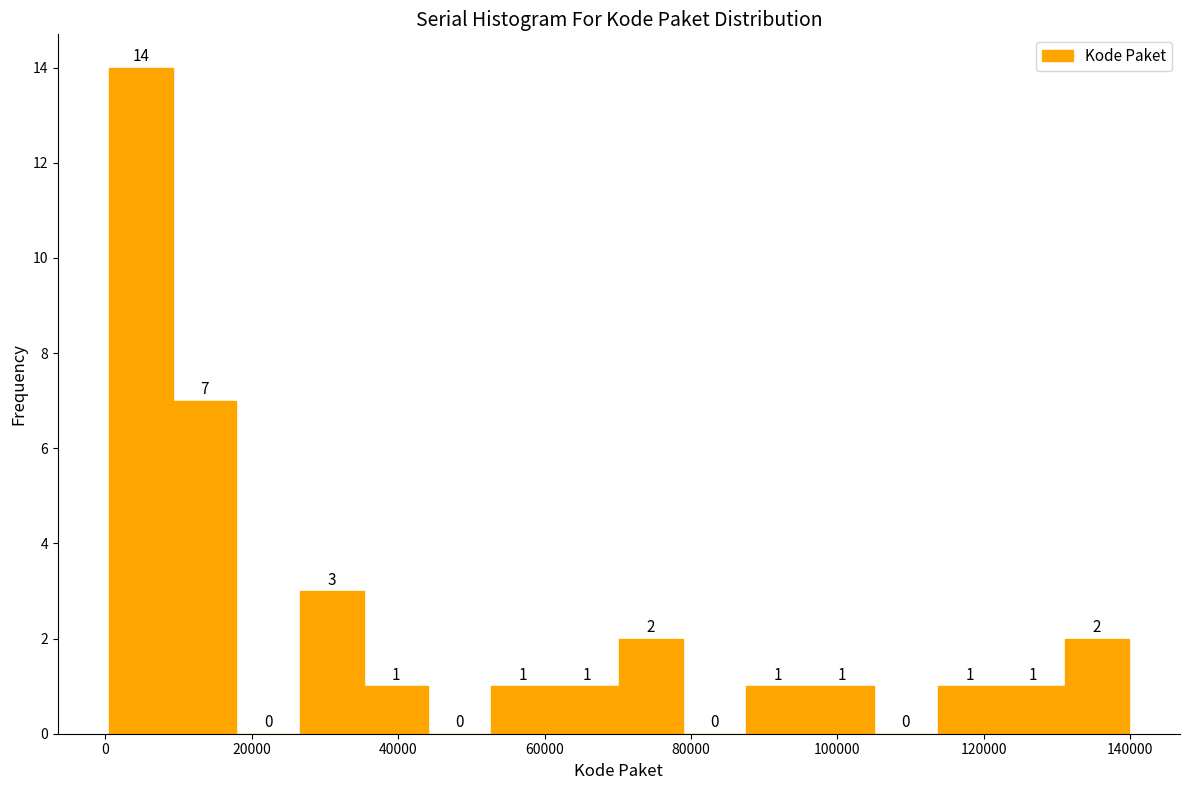

Reading left to right, list every bar in this chart as the range it spans on the x-axis followed by its height. The bar edges are not printed on the chart, so give them approximately, as read against the axis.

0 to 10000: 14
10000 to 18000: 7
18000 to 26000: 0
26000 to 36000: 3
36000 to 44000: 1
44000 to 52000: 0
52000 to 62000: 1
62000 to 70000: 1
70000 to 78000: 2
78000 to 88000: 0
88000 to 96000: 1
96000 to 104000: 1
104000 to 114000: 0
114000 to 122000: 1
122000 to 132000: 1
132000 to 140000: 2